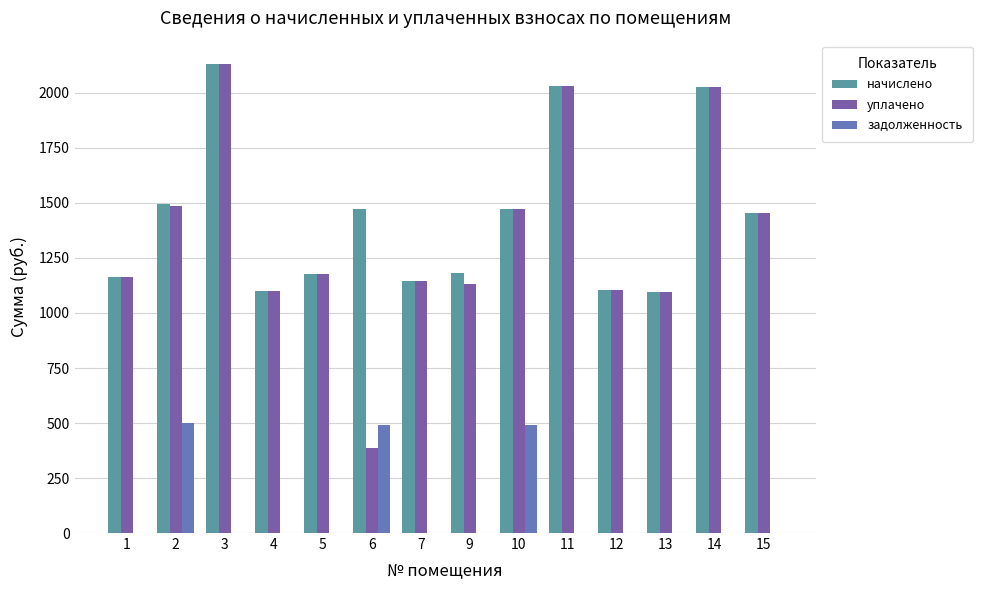

Count the number of data series in this chart.

3